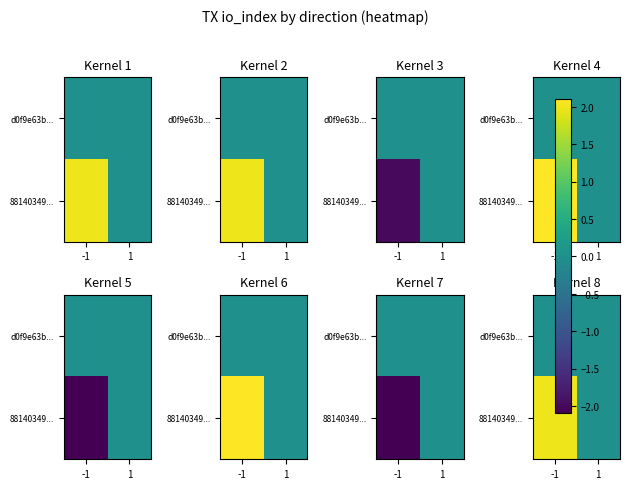

Between -1 and 1, which series saw the biggest shift?

88140349...